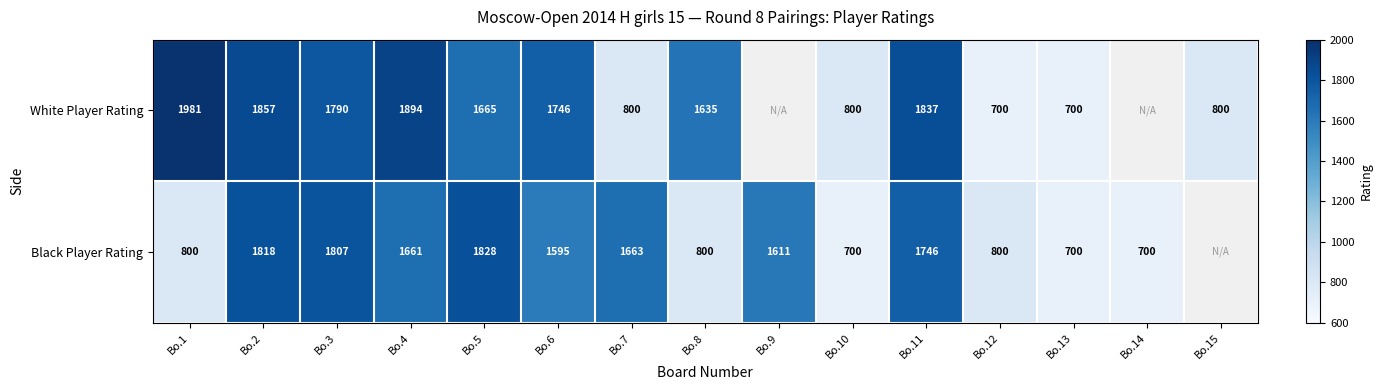

Between Bo.2 and Bo.12, which series saw the biggest shift?

White Player Rating